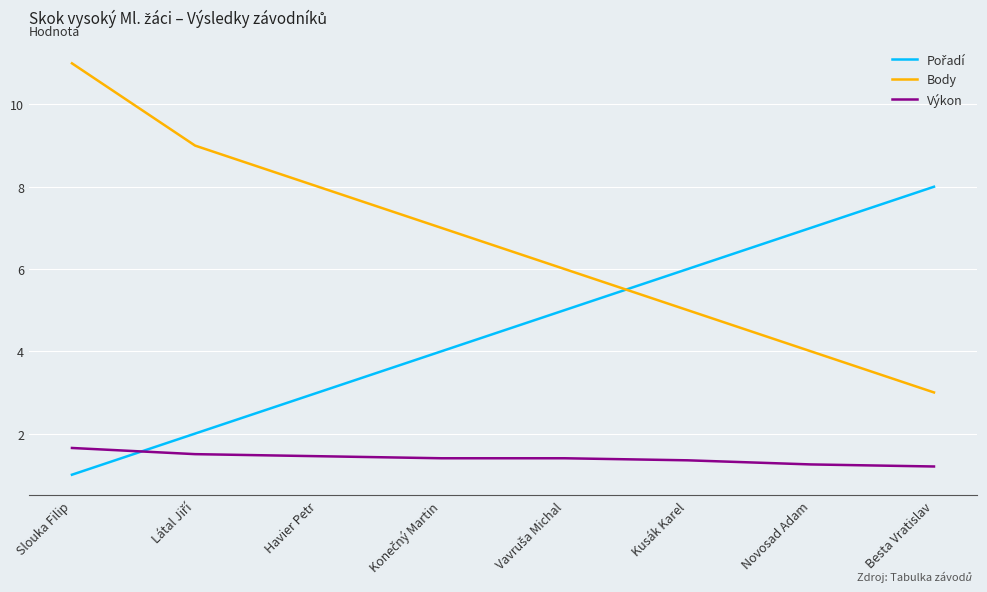

What position from the left is Slouka Filip?

1